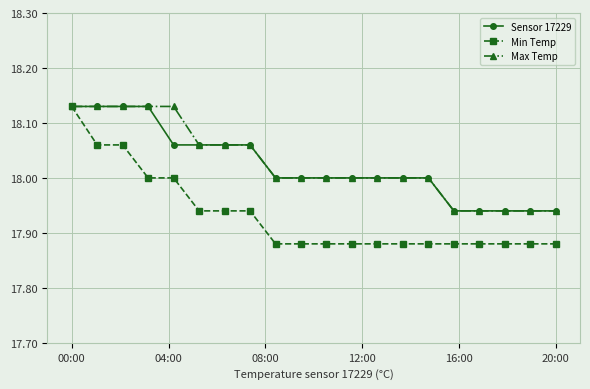

How many lines are shown in the chart?

3